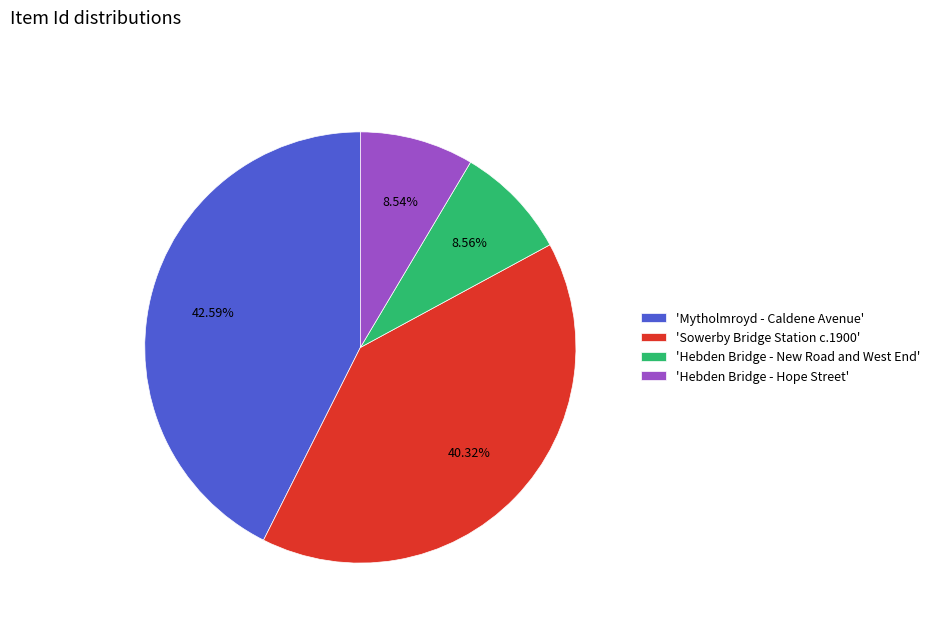

To the nearest percent, what is the difference between the largest and smallest slice percentages?

34%